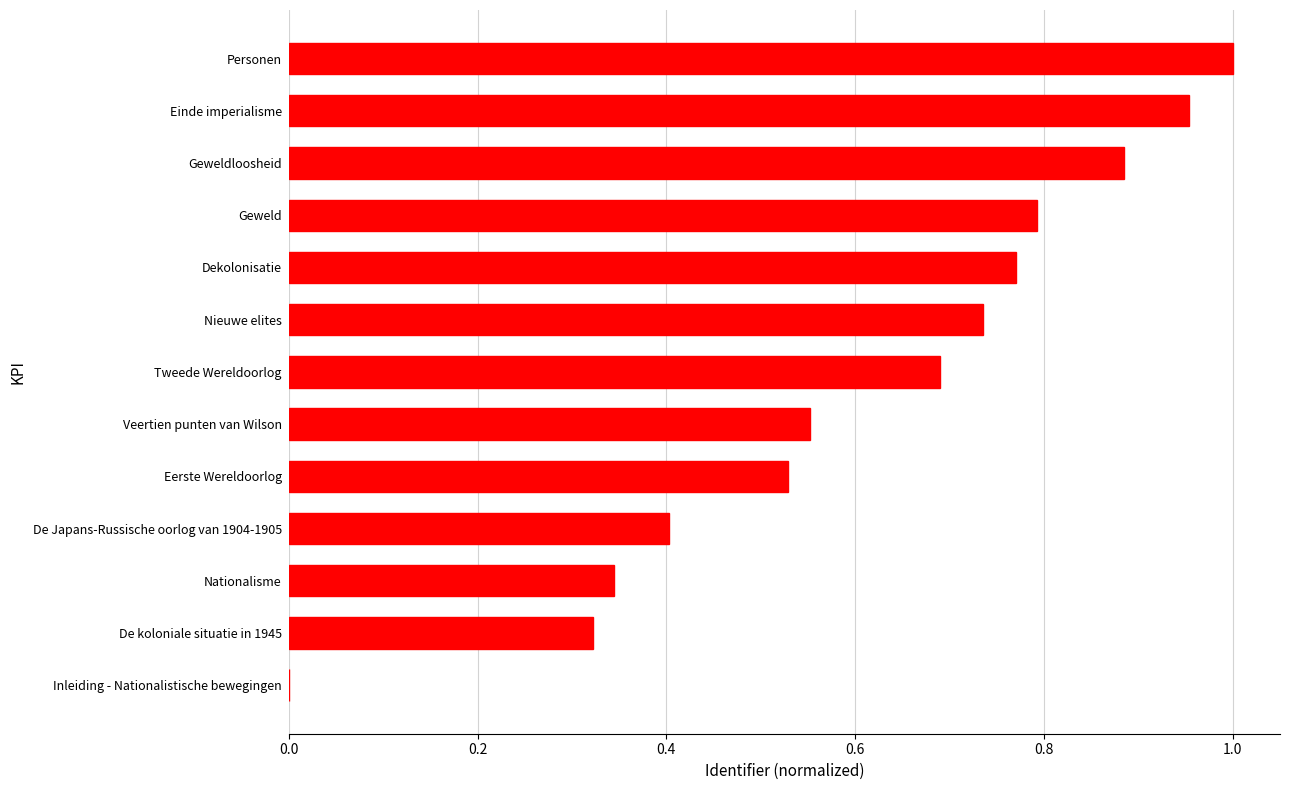

Is it true that the value at Inleiding - Nationalistische bewegingen is 0.0?

True